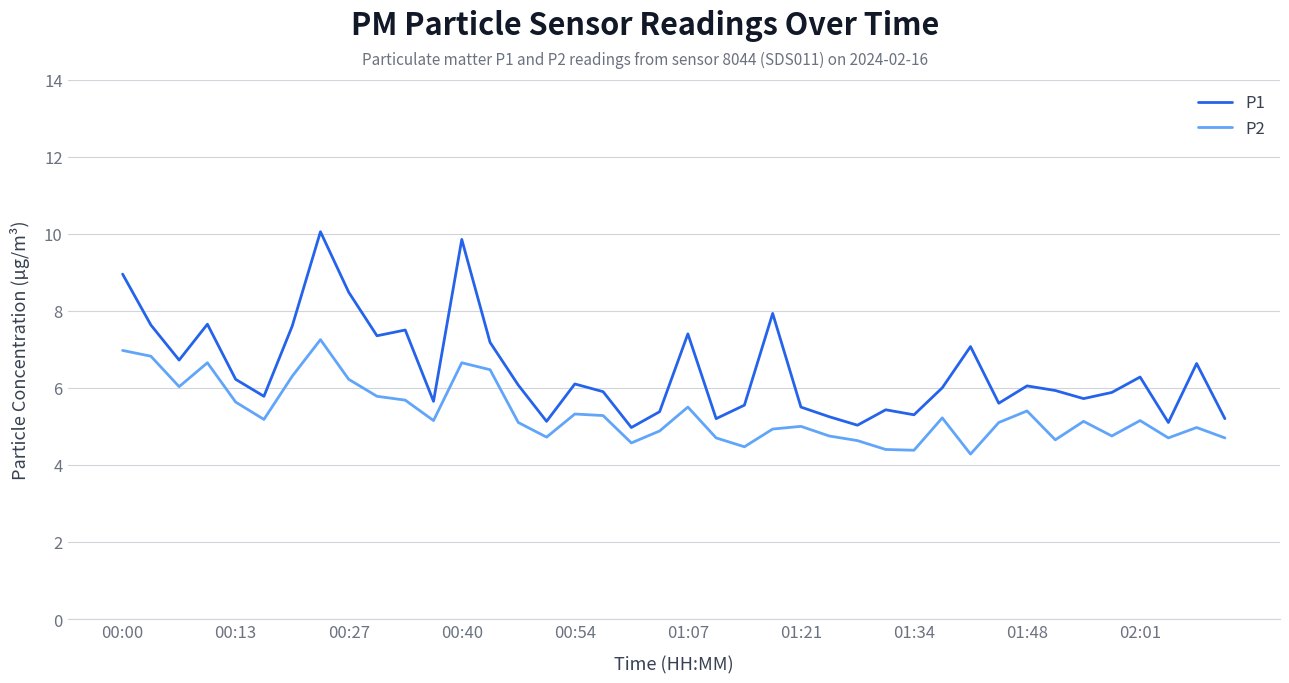

Which series has the largest range (max minus min)?

P1